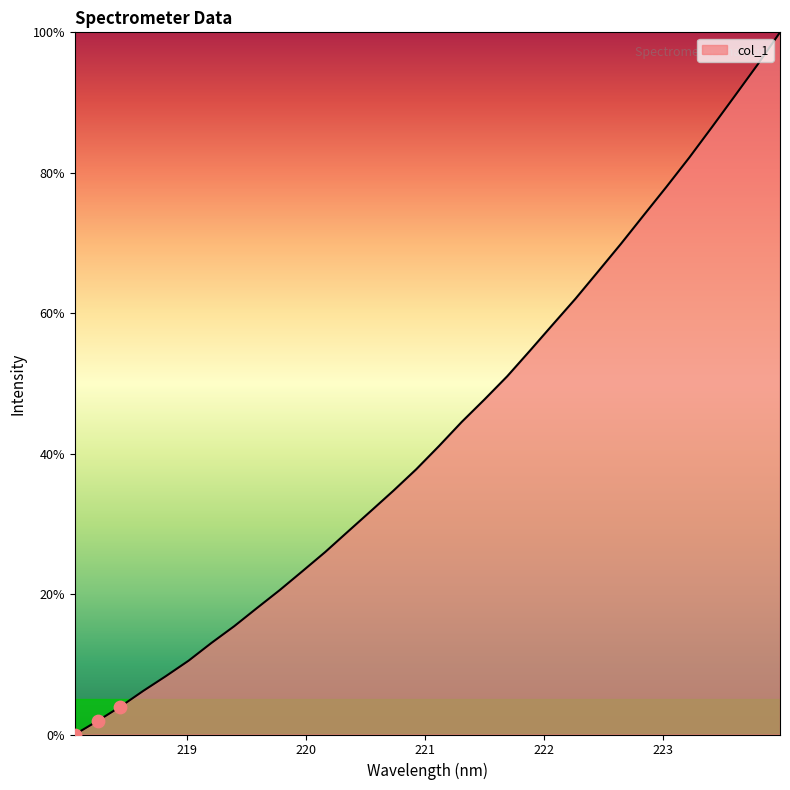

What is the greatest value displayed?

100.0